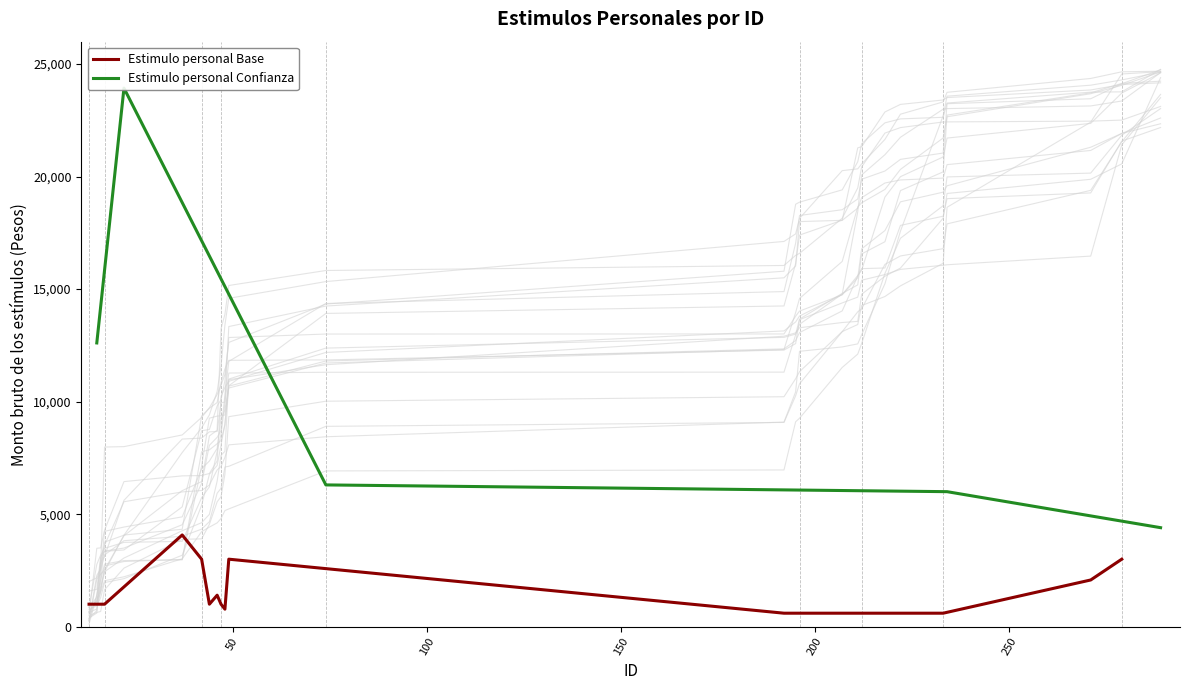

True or false: the data shows 1625 at 16.

False